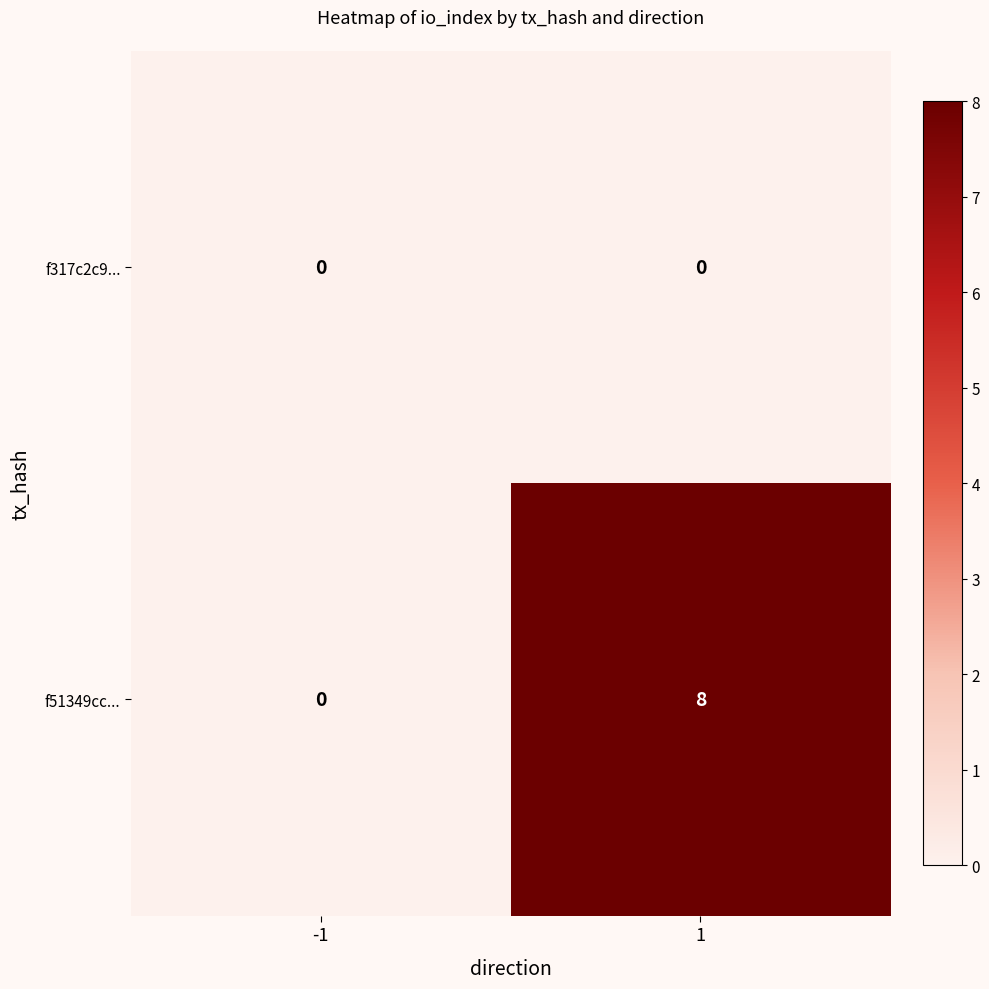

Is it true that f51349cc... equals 0 at -1?

True